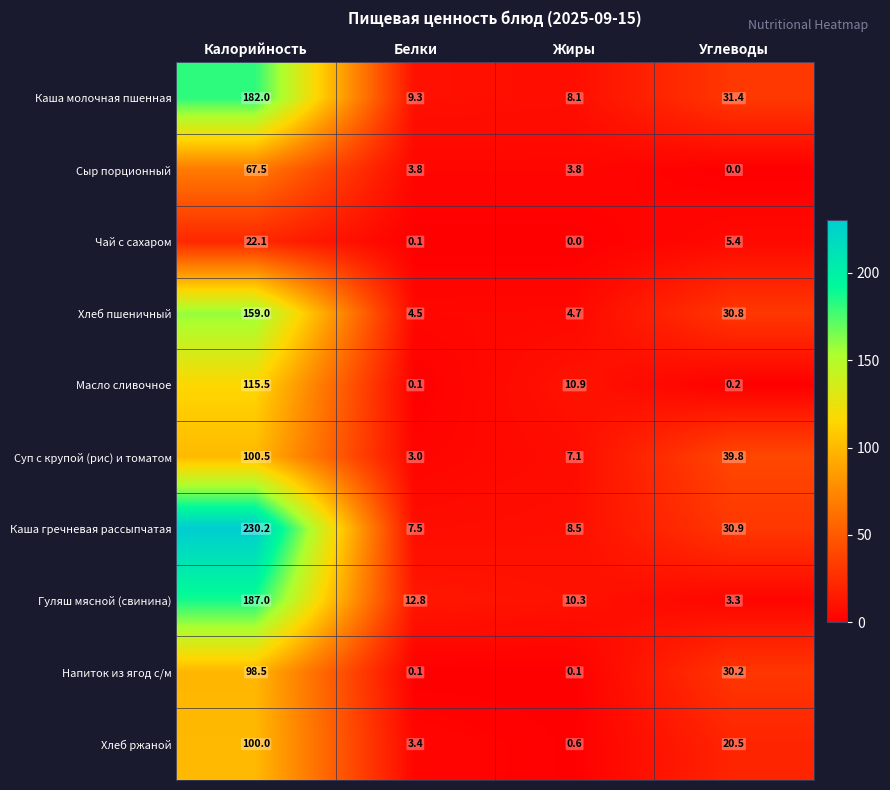

Which series has the largest range (max minus min)?

Каша гречневая рассыпчатая